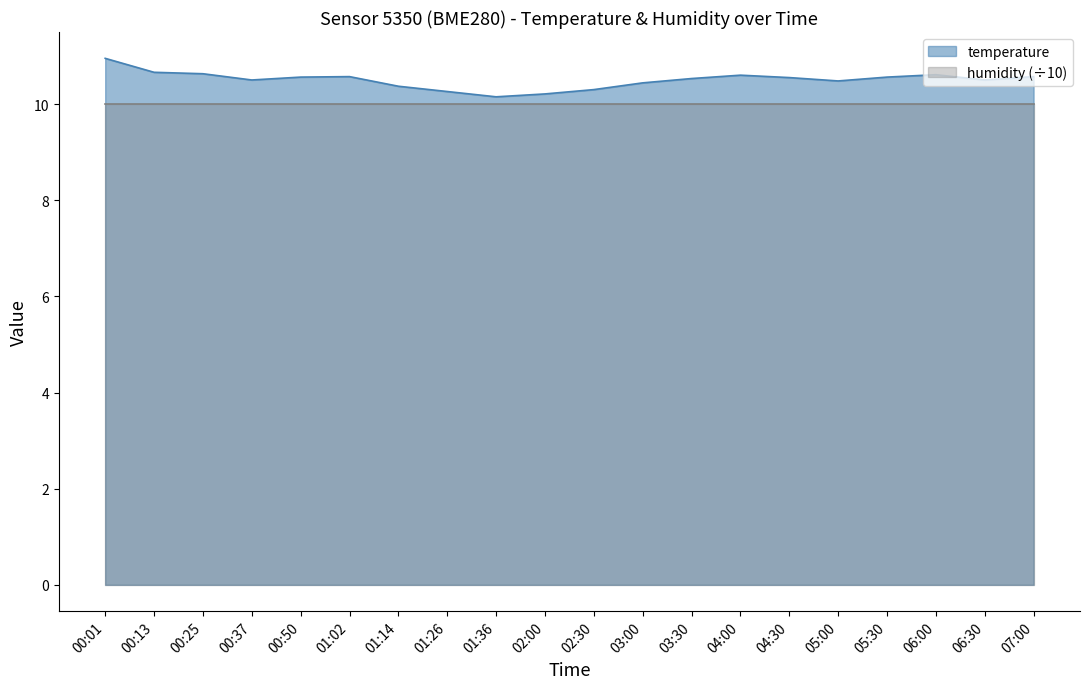

Which has a higher value, 00:37 or 00:01?

00:01